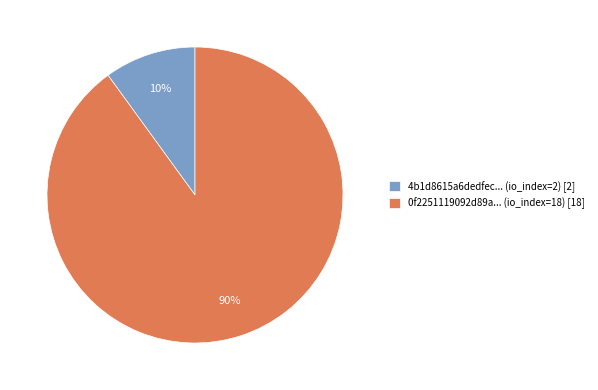

Combined, do 0f2251119092d89a... (io_index=18) [18] and 4b1d8615a6dedfec... (io_index=2) [2] account for over 50%?

Yes